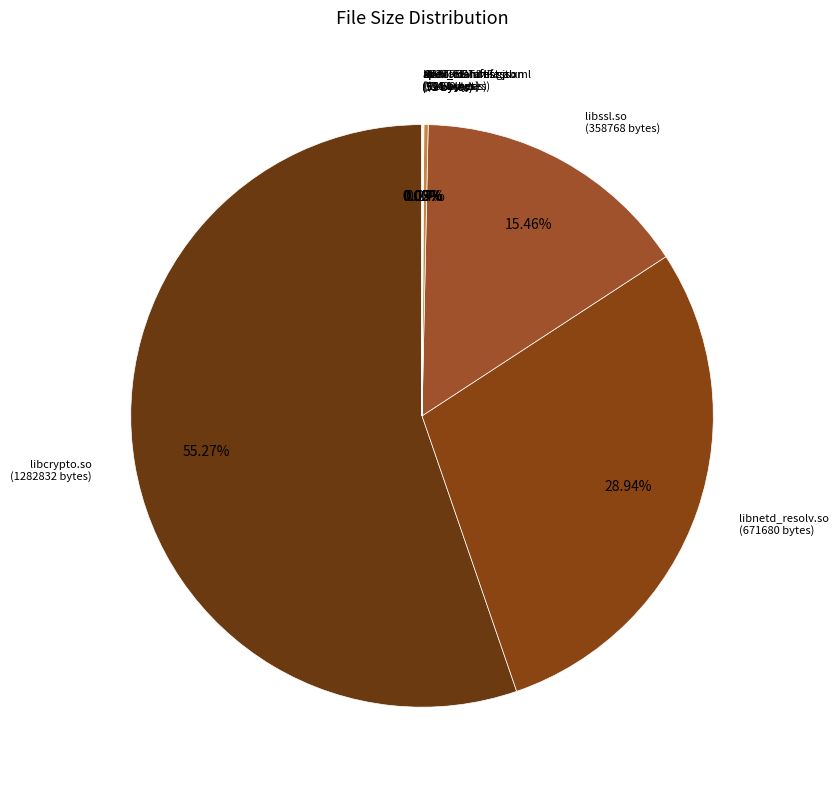

What is the largest slice in the pie chart?

libcrypto.so